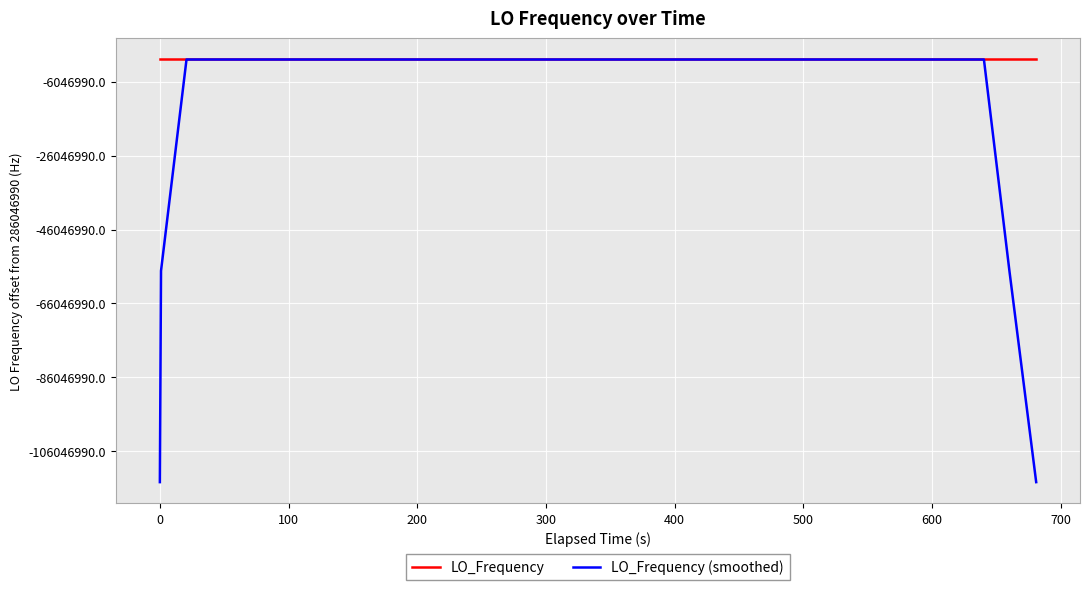

Does the chart have visible grid lines?

Yes